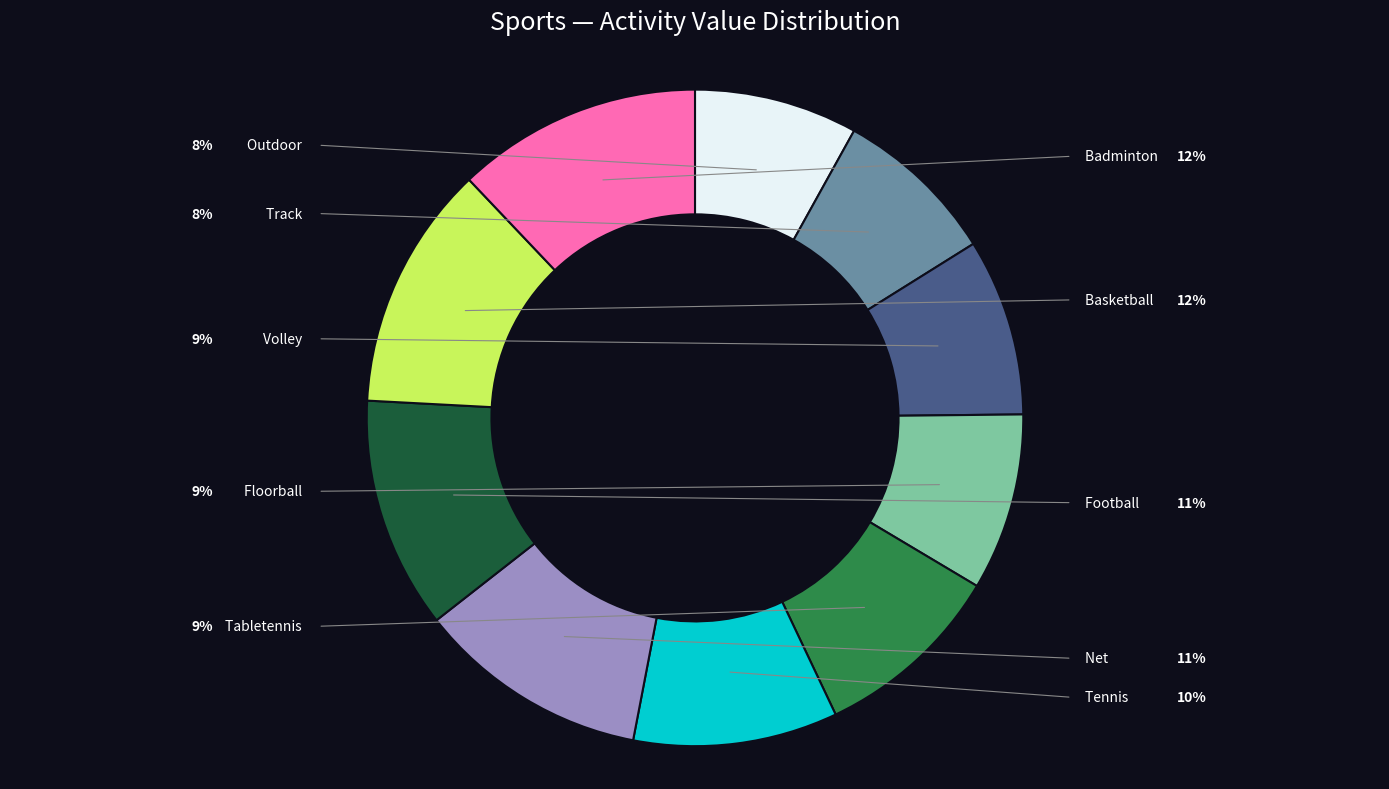

Between Outdoor and Tabletennis, which is larger?

Tabletennis